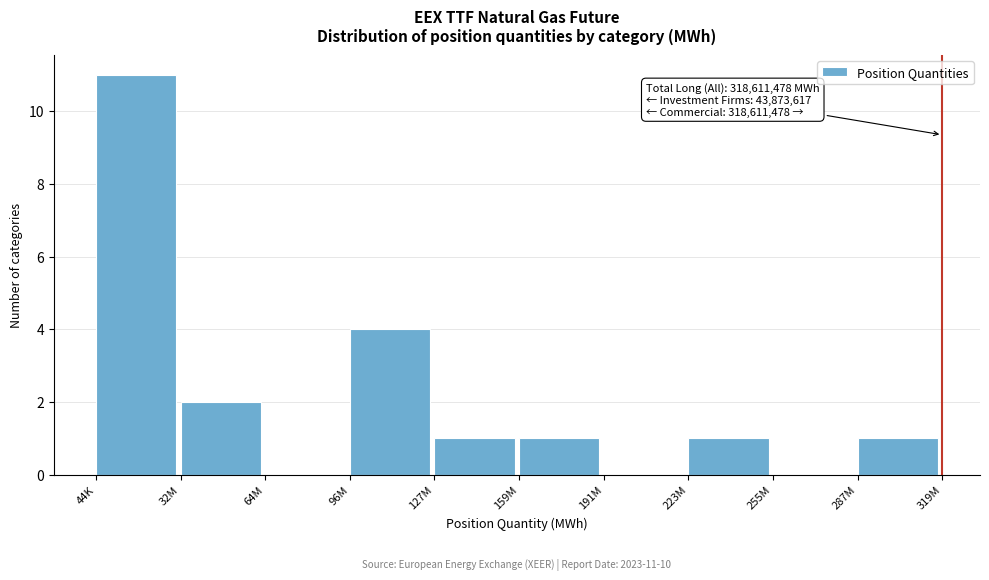

Reading left to right, list all the values displayed in this chart.

44K=11	32M=2	64M=0	96M=4	127M=1	159M=1	191M=0	223M=1	255M=0	287M=1